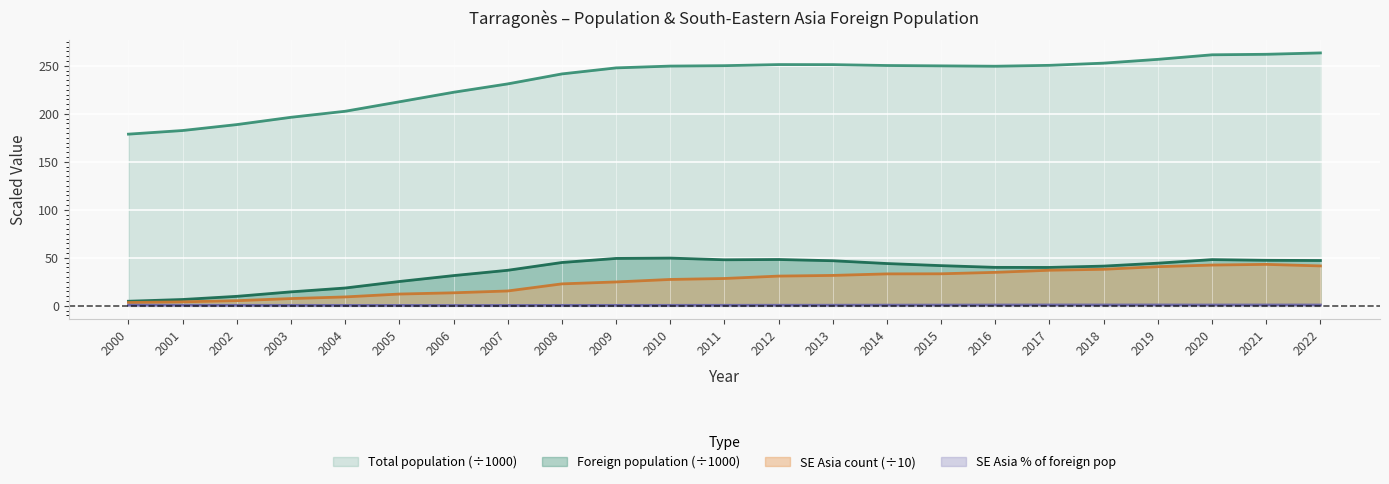

At how many categories does at least one series exceed 88?

23